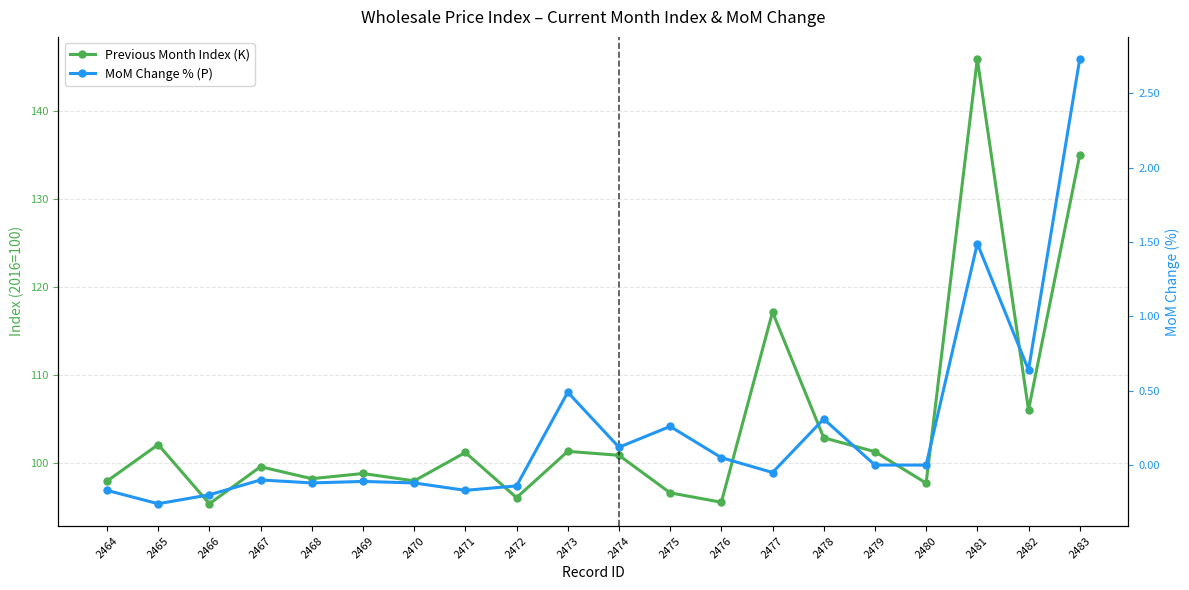

Where does the Previous Month Index (K) series first go above 100?

2465